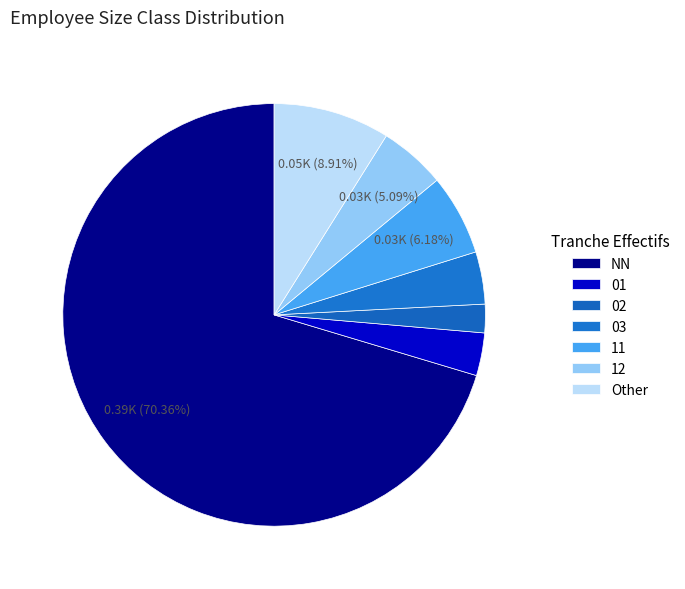

Which slice is the largest?

NN